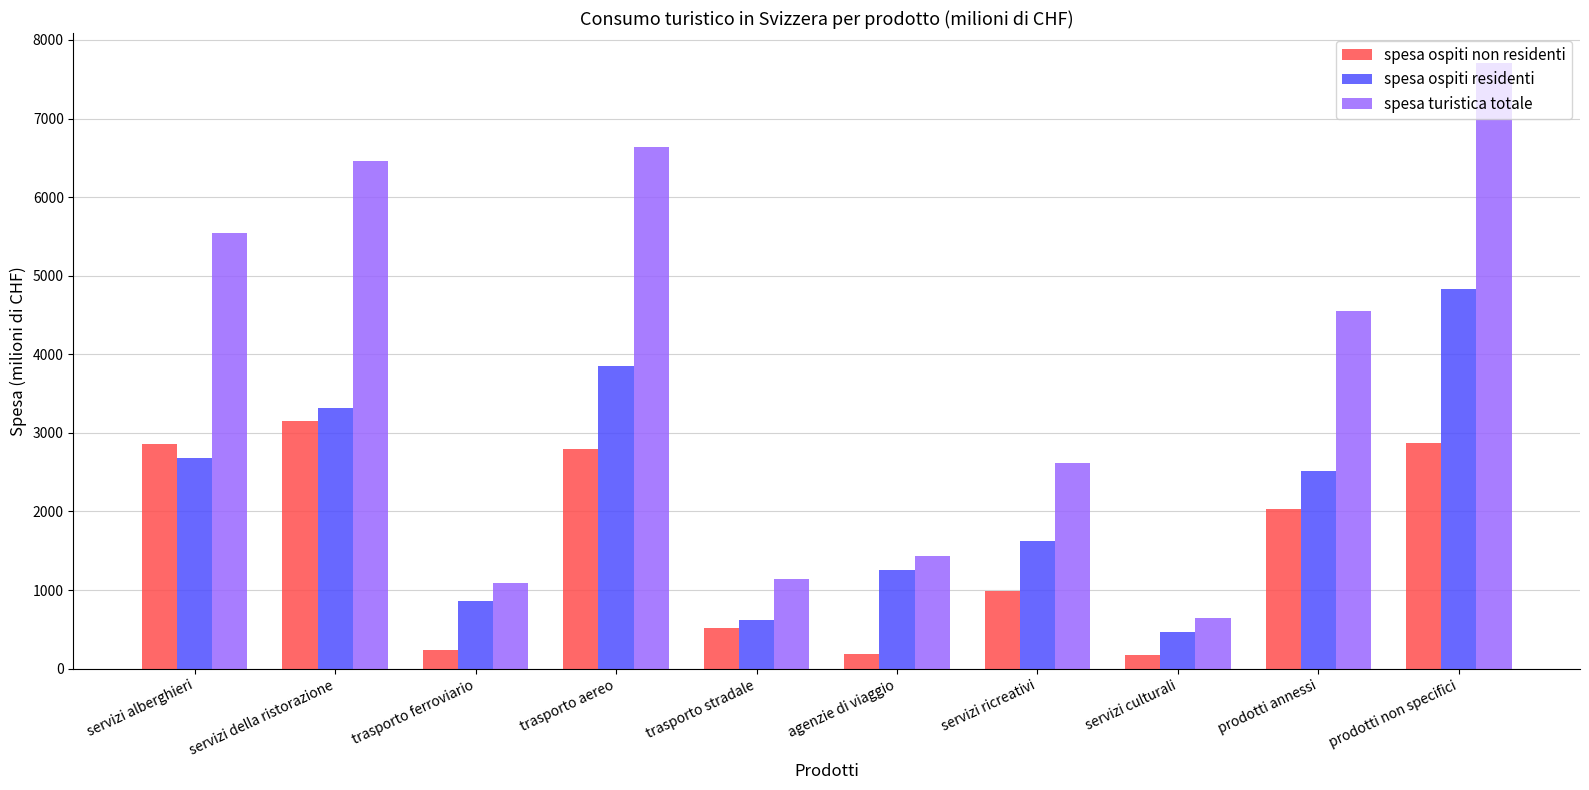

What are all the series names shown in the legend?

spesa ospiti non residenti, spesa ospiti residenti, spesa turistica totale